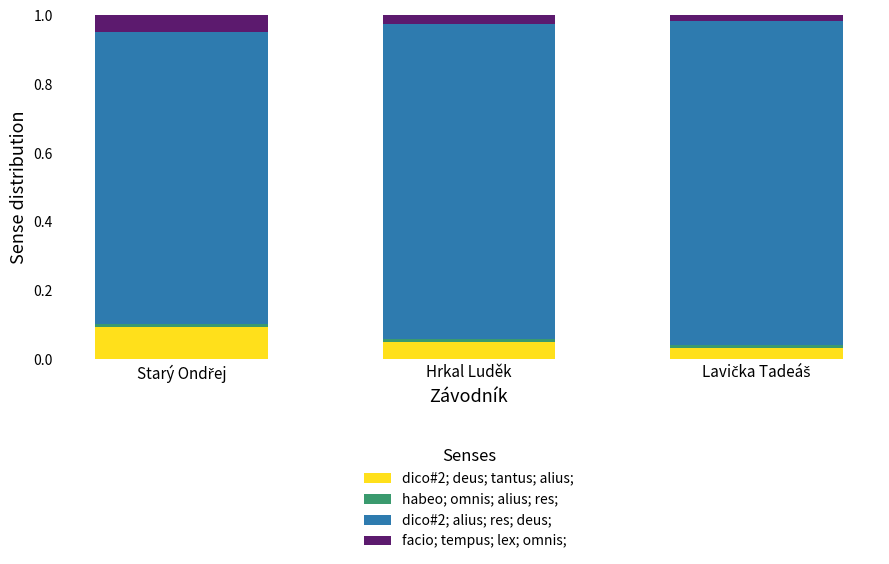

What position from the right is Lavička Tadeáš?

1